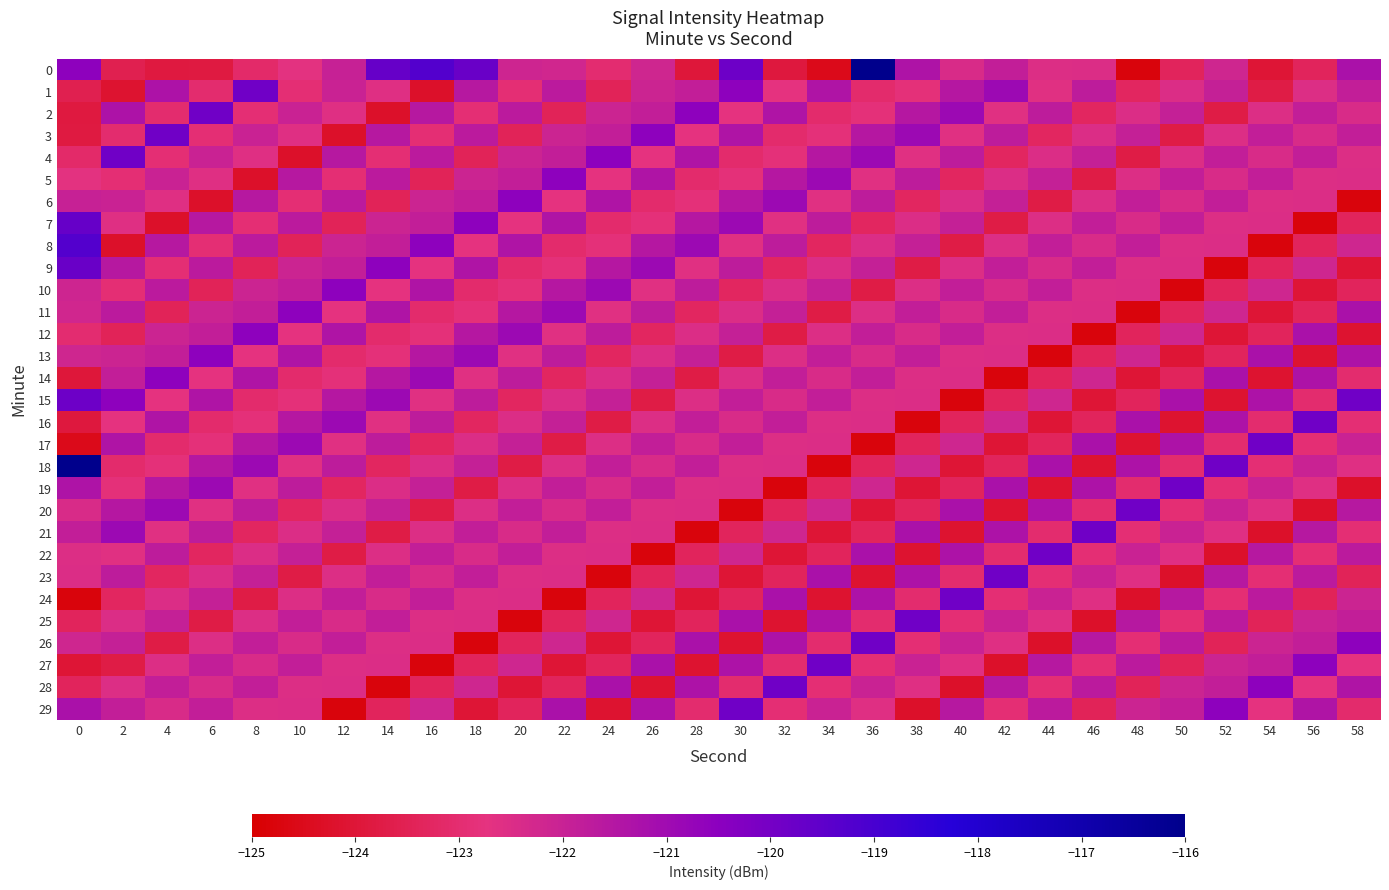

Reading left to right, list all the values displayed in this chart.

0: 0=-120.5	2=-123.6	4=-123.8	6=-123.8	8=-123.1	10=-122.7	12=-122.0	14=-119.7	16=-119.3	18=-119.7	20=-122.1	22=-122.2	24=-123.0	26=-122.2	28=-124.0	30=-119.8	32=-123.9	34=-124.5	36=-116.0	38=-121.4	40=-122.4	42=-121.9	44=-122.5	46=-122.5	48=-124.8	50=-123.4	52=-122.2	54=-124.0	56=-123.4	58=-121.2
1: 0=-123.6	2=-124.2	4=-121.3	6=-123.0	8=-119.9	10=-123.0	12=-122.0	14=-122.6	16=-124.2	18=-121.6	20=-123.0	22=-121.7	24=-123.4	26=-122.1	28=-121.9	30=-120.5	32=-122.7	34=-121.4	36=-123.1	38=-122.8	40=-121.5	42=-120.9	44=-122.6	46=-121.7	48=-123.3	50=-122.5	52=-121.9	54=-123.8	56=-122.5	58=-121.8
2: 0=-123.8	2=-121.3	4=-123.0	6=-119.9	8=-123.0	10=-122.0	12=-122.6	14=-124.2	16=-121.6	18=-123.0	20=-121.7	22=-123.4	24=-122.1	26=-121.9	28=-120.5	30=-122.7	32=-121.4	34=-123.1	36=-122.8	38=-121.5	40=-120.9	42=-122.6	44=-121.7	46=-123.3	48=-122.5	50=-121.9	52=-123.8	54=-122.5	56=-121.8	58=-122.4
3: 0=-123.8	2=-123.0	4=-119.9	6=-123.0	8=-122.0	10=-122.6	12=-124.2	14=-121.6	16=-123.0	18=-121.7	20=-123.4	22=-122.1	24=-121.9	26=-120.5	28=-122.7	30=-121.4	32=-123.1	34=-122.8	36=-121.5	38=-120.9	40=-122.6	42=-121.7	44=-123.3	46=-122.5	48=-121.9	50=-123.8	52=-122.5	54=-121.8	56=-122.4	58=-121.9
4: 0=-123.1	2=-119.9	4=-123.0	6=-122.0	8=-122.6	10=-124.2	12=-121.6	14=-123.0	16=-121.7	18=-123.4	20=-122.1	22=-121.9	24=-120.5	26=-122.7	28=-121.4	30=-123.1	32=-122.8	34=-121.5	36=-120.9	38=-122.6	40=-121.7	42=-123.3	44=-122.5	46=-121.9	48=-123.8	50=-122.5	52=-121.8	54=-122.4	56=-121.9	58=-122.5
5: 0=-122.7	2=-123.0	4=-122.0	6=-122.6	8=-124.2	10=-121.6	12=-123.0	14=-121.7	16=-123.4	18=-122.1	20=-121.9	22=-120.5	24=-122.7	26=-121.4	28=-123.1	30=-122.8	32=-121.5	34=-120.9	36=-122.6	38=-121.7	40=-123.3	42=-122.5	44=-121.9	46=-123.8	48=-122.5	50=-121.8	52=-122.4	54=-121.9	56=-122.5	58=-122.5
6: 0=-122.0	2=-122.0	4=-122.6	6=-124.2	8=-121.6	10=-123.0	12=-121.7	14=-123.4	16=-122.1	18=-121.9	20=-120.5	22=-122.7	24=-121.4	26=-123.1	28=-122.8	30=-121.5	32=-120.9	34=-122.6	36=-121.7	38=-123.3	40=-122.5	42=-121.9	44=-123.8	46=-122.5	48=-121.8	50=-122.4	52=-121.9	54=-122.5	56=-122.5	58=-124.8
7: 0=-119.7	2=-122.6	4=-124.2	6=-121.6	8=-123.0	10=-121.7	12=-123.4	14=-122.1	16=-121.9	18=-120.5	20=-122.7	22=-121.4	24=-123.1	26=-122.8	28=-121.5	30=-120.9	32=-122.6	34=-121.7	36=-123.3	38=-122.5	40=-121.9	42=-123.8	44=-122.5	46=-121.8	48=-122.4	50=-121.9	52=-122.5	54=-122.5	56=-124.8	58=-123.4
8: 0=-119.3	2=-124.2	4=-121.6	6=-123.0	8=-121.7	10=-123.4	12=-122.1	14=-121.9	16=-120.5	18=-122.7	20=-121.4	22=-123.1	24=-122.8	26=-121.5	28=-120.9	30=-122.6	32=-121.7	34=-123.3	36=-122.5	38=-121.9	40=-123.8	42=-122.5	44=-121.8	46=-122.4	48=-121.9	50=-122.5	52=-122.5	54=-124.8	56=-123.4	58=-122.2
9: 0=-119.7	2=-121.6	4=-123.0	6=-121.7	8=-123.4	10=-122.1	12=-121.9	14=-120.5	16=-122.7	18=-121.4	20=-123.1	22=-122.8	24=-121.5	26=-120.9	28=-122.6	30=-121.7	32=-123.3	34=-122.5	36=-121.9	38=-123.8	40=-122.5	42=-121.8	44=-122.4	46=-121.9	48=-122.5	50=-122.5	52=-124.8	54=-123.4	56=-122.2	58=-124.0
10: 0=-122.1	2=-123.0	4=-121.7	6=-123.4	8=-122.1	10=-121.9	12=-120.5	14=-122.7	16=-121.4	18=-123.1	20=-122.8	22=-121.5	24=-120.9	26=-122.6	28=-121.7	30=-123.3	32=-122.5	34=-121.9	36=-123.8	38=-122.5	40=-121.8	42=-122.4	44=-121.9	46=-122.5	48=-122.5	50=-124.8	52=-123.4	54=-122.2	56=-124.0	58=-123.4
11: 0=-122.2	2=-121.7	4=-123.4	6=-122.1	8=-121.9	10=-120.5	12=-122.7	14=-121.4	16=-123.1	18=-122.8	20=-121.5	22=-120.9	24=-122.6	26=-121.7	28=-123.3	30=-122.5	32=-121.9	34=-123.8	36=-122.5	38=-121.8	40=-122.4	42=-121.9	44=-122.5	46=-122.5	48=-124.8	50=-123.4	52=-122.2	54=-124.0	56=-123.4	58=-121.2
12: 0=-123.0	2=-123.4	4=-122.1	6=-121.9	8=-120.5	10=-122.7	12=-121.4	14=-123.1	16=-122.8	18=-121.5	20=-120.9	22=-122.6	24=-121.7	26=-123.3	28=-122.5	30=-121.9	32=-123.8	34=-122.5	36=-121.8	38=-122.4	40=-121.9	42=-122.5	44=-122.5	46=-124.8	48=-123.4	50=-122.2	52=-124.0	54=-123.4	56=-121.2	58=-124.2
13: 0=-122.2	2=-122.1	4=-121.9	6=-120.5	8=-122.7	10=-121.4	12=-123.1	14=-122.8	16=-121.5	18=-120.9	20=-122.6	22=-121.7	24=-123.3	26=-122.5	28=-121.9	30=-123.8	32=-122.5	34=-121.8	36=-122.4	38=-121.9	40=-122.5	42=-122.5	44=-124.8	46=-123.4	48=-122.2	50=-124.0	52=-123.4	54=-121.2	56=-124.2	58=-121.3
14: 0=-124.0	2=-121.9	4=-120.5	6=-122.7	8=-121.4	10=-123.1	12=-122.8	14=-121.5	16=-120.9	18=-122.6	20=-121.7	22=-123.3	24=-122.5	26=-121.9	28=-123.8	30=-122.5	32=-121.8	34=-122.4	36=-121.9	38=-122.5	40=-122.5	42=-124.8	44=-123.4	46=-122.2	48=-124.0	50=-123.4	52=-121.2	54=-124.2	56=-121.3	58=-123.0
15: 0=-119.8	2=-120.5	4=-122.7	6=-121.4	8=-123.1	10=-122.8	12=-121.5	14=-120.9	16=-122.6	18=-121.7	20=-123.3	22=-122.5	24=-121.9	26=-123.8	28=-122.5	30=-121.8	32=-122.4	34=-121.9	36=-122.5	38=-122.5	40=-124.8	42=-123.4	44=-122.2	46=-124.0	48=-123.4	50=-121.2	52=-124.2	54=-121.3	56=-123.0	58=-119.9
16: 0=-123.9	2=-122.7	4=-121.4	6=-123.1	8=-122.8	10=-121.5	12=-120.9	14=-122.6	16=-121.7	18=-123.3	20=-122.5	22=-121.9	24=-123.8	26=-122.5	28=-121.8	30=-122.4	32=-121.9	34=-122.5	36=-122.5	38=-124.8	40=-123.4	42=-122.2	44=-124.0	46=-123.4	48=-121.2	50=-124.2	52=-121.3	54=-123.0	56=-119.9	58=-123.0
17: 0=-124.5	2=-121.4	4=-123.1	6=-122.8	8=-121.5	10=-120.9	12=-122.6	14=-121.7	16=-123.3	18=-122.5	20=-121.9	22=-123.8	24=-122.5	26=-121.8	28=-122.4	30=-121.9	32=-122.5	34=-122.5	36=-124.8	38=-123.4	40=-122.2	42=-124.0	44=-123.4	46=-121.2	48=-124.2	50=-121.3	52=-123.0	54=-119.9	56=-123.0	58=-122.0
18: 0=-116.0	2=-123.1	4=-122.8	6=-121.5	8=-120.9	10=-122.6	12=-121.7	14=-123.3	16=-122.5	18=-121.9	20=-123.8	22=-122.5	24=-121.8	26=-122.4	28=-121.9	30=-122.5	32=-122.5	34=-124.8	36=-123.4	38=-122.2	40=-124.0	42=-123.4	44=-121.2	46=-124.2	48=-121.3	50=-123.0	52=-119.9	54=-123.0	56=-122.0	58=-122.6
19: 0=-121.4	2=-122.8	4=-121.5	6=-120.9	8=-122.6	10=-121.7	12=-123.3	14=-122.5	16=-121.9	18=-123.8	20=-122.5	22=-121.8	24=-122.4	26=-121.9	28=-122.5	30=-122.5	32=-124.8	34=-123.4	36=-122.2	38=-124.0	40=-123.4	42=-121.2	44=-124.2	46=-121.3	48=-123.0	50=-119.9	52=-123.0	54=-122.0	56=-122.6	58=-124.2
20: 0=-122.4	2=-121.5	4=-120.9	6=-122.6	8=-121.7	10=-123.3	12=-122.5	14=-121.9	16=-123.8	18=-122.5	20=-121.8	22=-122.4	24=-121.9	26=-122.5	28=-122.5	30=-124.8	32=-123.4	34=-122.2	36=-124.0	38=-123.4	40=-121.2	42=-124.2	44=-121.3	46=-123.0	48=-119.9	50=-123.0	52=-122.0	54=-122.6	56=-124.2	58=-121.6
21: 0=-121.9	2=-120.9	4=-122.6	6=-121.7	8=-123.3	10=-122.5	12=-121.9	14=-123.8	16=-122.5	18=-121.8	20=-122.4	22=-121.9	24=-122.5	26=-122.5	28=-124.8	30=-123.4	32=-122.2	34=-124.0	36=-123.4	38=-121.2	40=-124.2	42=-121.3	44=-123.0	46=-119.9	48=-123.0	50=-122.0	52=-122.6	54=-124.2	56=-121.6	58=-123.0
22: 0=-122.5	2=-122.6	4=-121.7	6=-123.3	8=-122.5	10=-121.9	12=-123.8	14=-122.5	16=-121.8	18=-122.4	20=-121.9	22=-122.5	24=-122.5	26=-124.8	28=-123.4	30=-122.2	32=-124.0	34=-123.4	36=-121.2	38=-124.2	40=-121.3	42=-123.0	44=-119.9	46=-123.0	48=-122.0	50=-122.6	52=-124.2	54=-121.6	56=-123.0	58=-121.7
23: 0=-122.5	2=-121.7	4=-123.3	6=-122.5	8=-121.9	10=-123.8	12=-122.5	14=-121.8	16=-122.4	18=-121.9	20=-122.5	22=-122.5	24=-124.8	26=-123.4	28=-122.2	30=-124.0	32=-123.4	34=-121.2	36=-124.2	38=-121.3	40=-123.0	42=-119.9	44=-123.0	46=-122.0	48=-122.6	50=-124.2	52=-121.6	54=-123.0	56=-121.7	58=-123.4
24: 0=-124.8	2=-123.3	4=-122.5	6=-121.9	8=-123.8	10=-122.5	12=-121.8	14=-122.4	16=-121.9	18=-122.5	20=-122.5	22=-124.8	24=-123.4	26=-122.2	28=-124.0	30=-123.4	32=-121.2	34=-124.2	36=-121.3	38=-123.0	40=-119.9	42=-123.0	44=-122.0	46=-122.6	48=-124.2	50=-121.6	52=-123.0	54=-121.7	56=-123.4	58=-122.1
25: 0=-123.4	2=-122.5	4=-121.9	6=-123.8	8=-122.5	10=-121.8	12=-122.4	14=-121.9	16=-122.5	18=-122.5	20=-124.8	22=-123.4	24=-122.2	26=-124.0	28=-123.4	30=-121.2	32=-124.2	34=-121.3	36=-123.0	38=-119.9	40=-123.0	42=-122.0	44=-122.6	46=-124.2	48=-121.6	50=-123.0	52=-121.7	54=-123.4	56=-122.1	58=-121.9
26: 0=-122.2	2=-121.9	4=-123.8	6=-122.5	8=-121.8	10=-122.4	12=-121.9	14=-122.5	16=-122.5	18=-124.8	20=-123.4	22=-122.2	24=-124.0	26=-123.4	28=-121.2	30=-124.2	32=-121.3	34=-123.0	36=-119.9	38=-123.0	40=-122.0	42=-122.6	44=-124.2	46=-121.6	48=-123.0	50=-121.7	52=-123.4	54=-122.1	56=-121.9	58=-120.5
27: 0=-124.0	2=-123.8	4=-122.5	6=-121.8	8=-122.4	10=-121.9	12=-122.5	14=-122.5	16=-124.8	18=-123.4	20=-122.2	22=-124.0	24=-123.4	26=-121.2	28=-124.2	30=-121.3	32=-123.0	34=-119.9	36=-123.0	38=-122.0	40=-122.6	42=-124.2	44=-121.6	46=-123.0	48=-121.7	50=-123.4	52=-122.1	54=-121.9	56=-120.5	58=-122.7
28: 0=-123.4	2=-122.5	4=-121.8	6=-122.4	8=-121.9	10=-122.5	12=-122.5	14=-124.8	16=-123.4	18=-122.2	20=-124.0	22=-123.4	24=-121.2	26=-124.2	28=-121.3	30=-123.0	32=-119.9	34=-123.0	36=-122.0	38=-122.6	40=-124.2	42=-121.6	44=-123.0	46=-121.7	48=-123.4	50=-122.1	52=-121.9	54=-120.5	56=-122.7	58=-121.4
29: 0=-121.2	2=-121.8	4=-122.4	6=-121.9	8=-122.5	10=-122.5	12=-124.8	14=-123.4	16=-122.2	18=-124.0	20=-123.4	22=-121.2	24=-124.2	26=-121.3	28=-123.0	30=-119.9	32=-123.0	34=-122.0	36=-122.6	38=-124.2	40=-121.6	42=-123.0	44=-121.7	46=-123.4	48=-122.1	50=-121.9	52=-120.5	54=-122.7	56=-121.4	58=-123.1